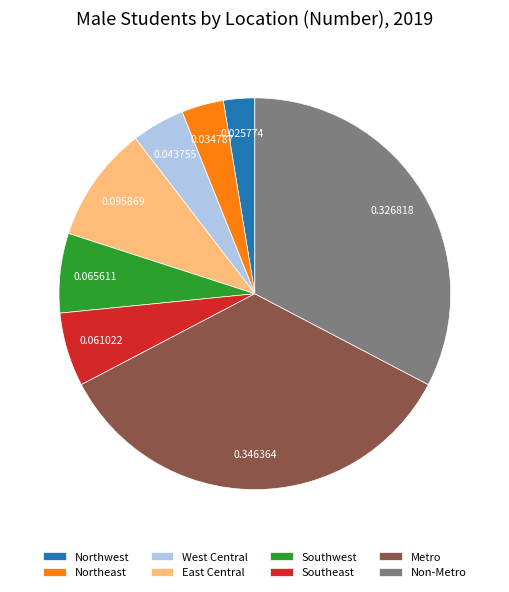

Combined, do Northeast and Southwest account for over 50%?

No